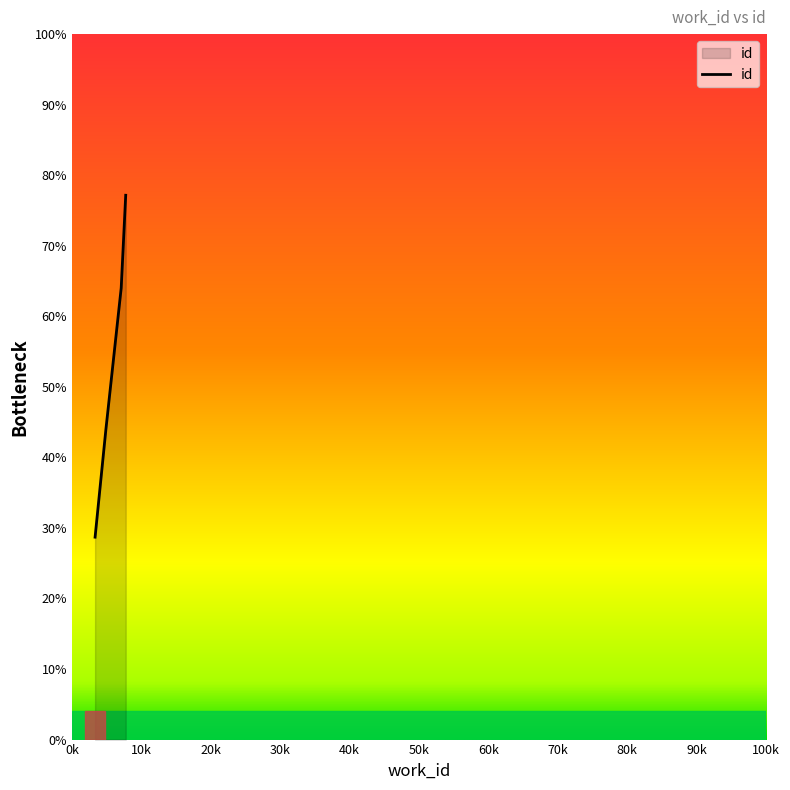

True or false: the data has more than 2 interior local peaks.

False